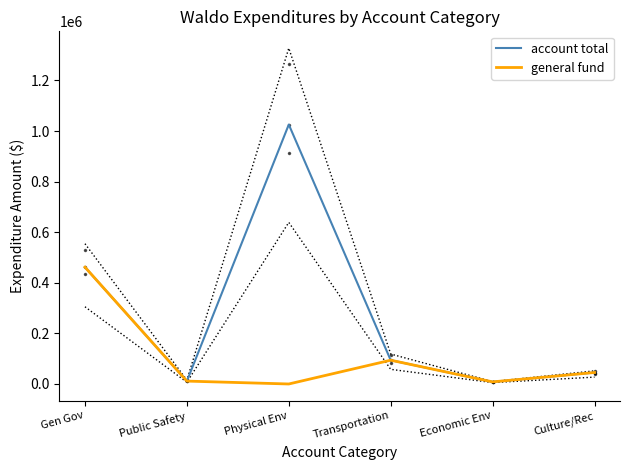

What is the difference between the maximum and minimum values in the general fund series?

461766